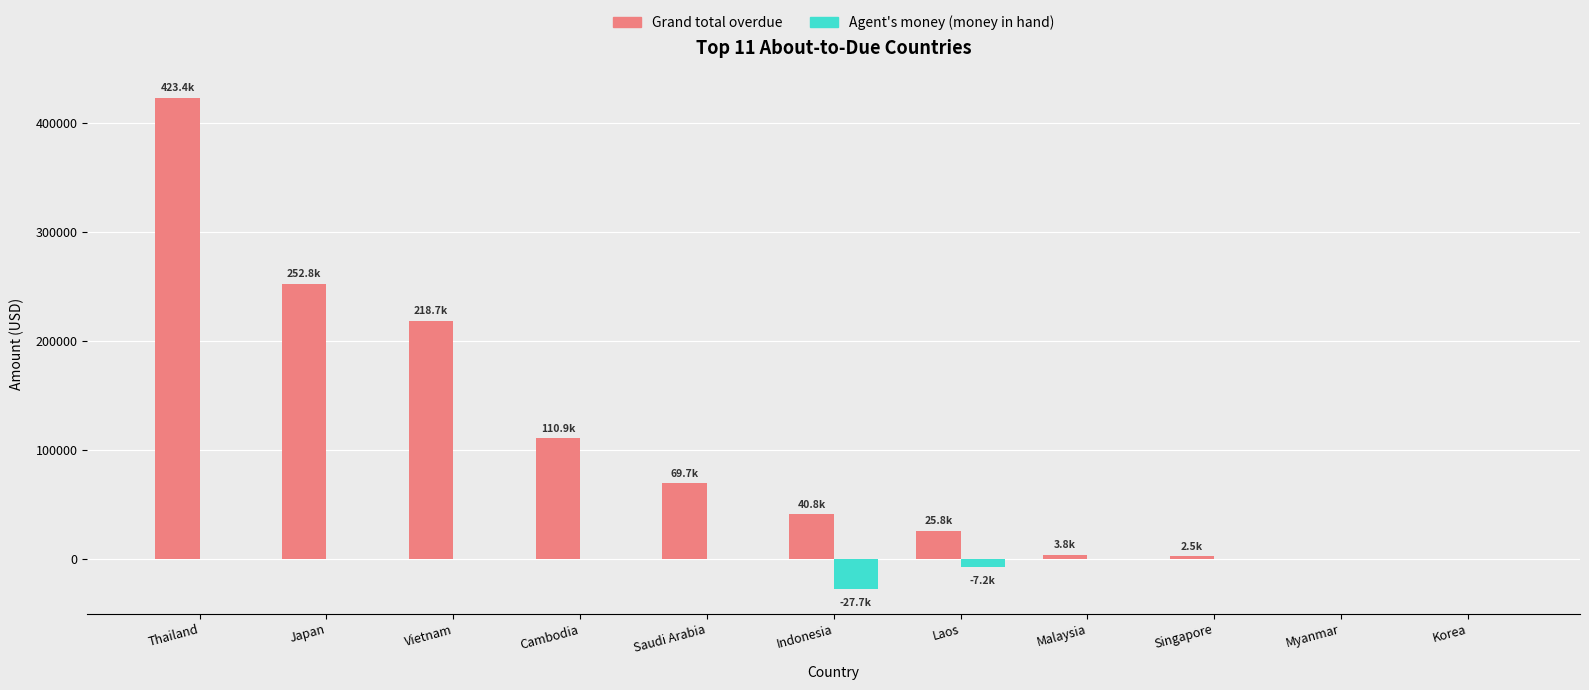

What is the maximum value for Grand total overdue?

423406.6